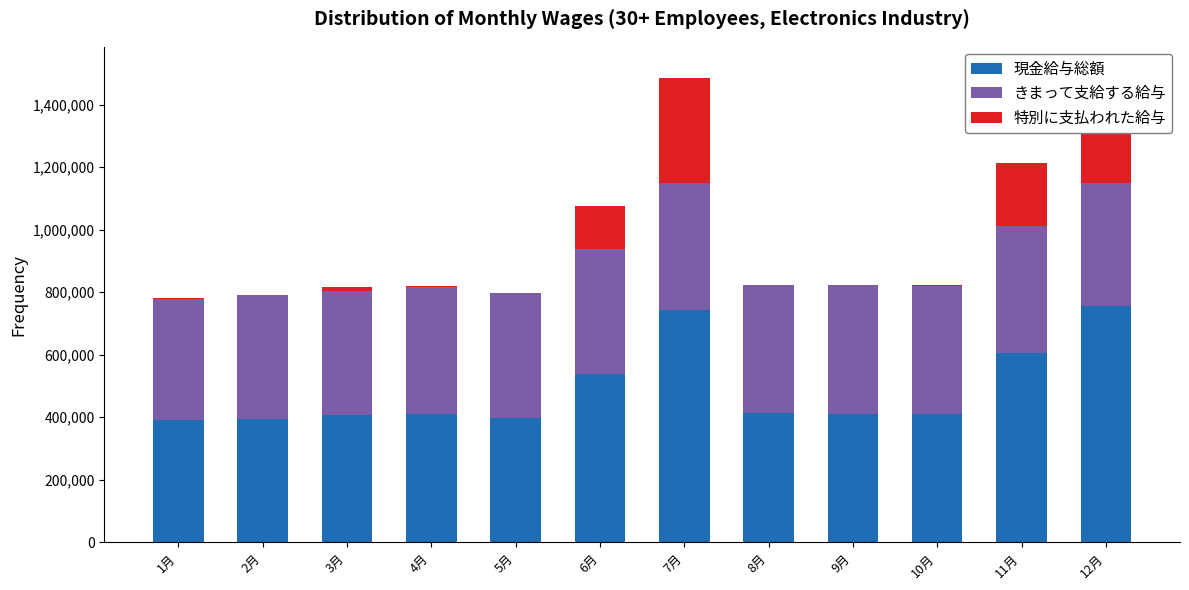

How many groups of bars are there?

12